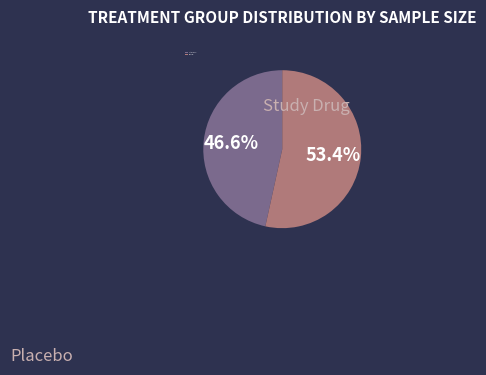

Do Study Drug and Placebo together represent more than half of the pie?

Yes